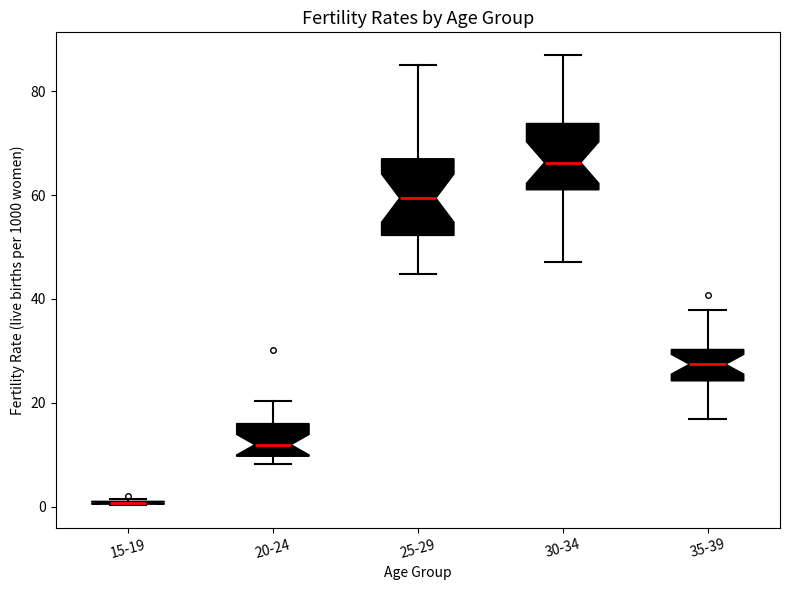

Reading left to right, transcribe this box plot: for each box, give where its median line is, the range the box spans, and where its two whiskers end, as read against the y-axis. The values are not printed on the chart, so give them approximately, as read against the axis.

15-19: box collapsed to a line at 0, whiskers 0 to 2
20-24: median 12, box 10 to 16, whiskers 8 to 20
25-29: median 60, box 52 to 68, whiskers 44 to 86
30-34: median 66, box 62 to 74, whiskers 48 to 88
35-39: median 28, box 24 to 30, whiskers 16 to 38